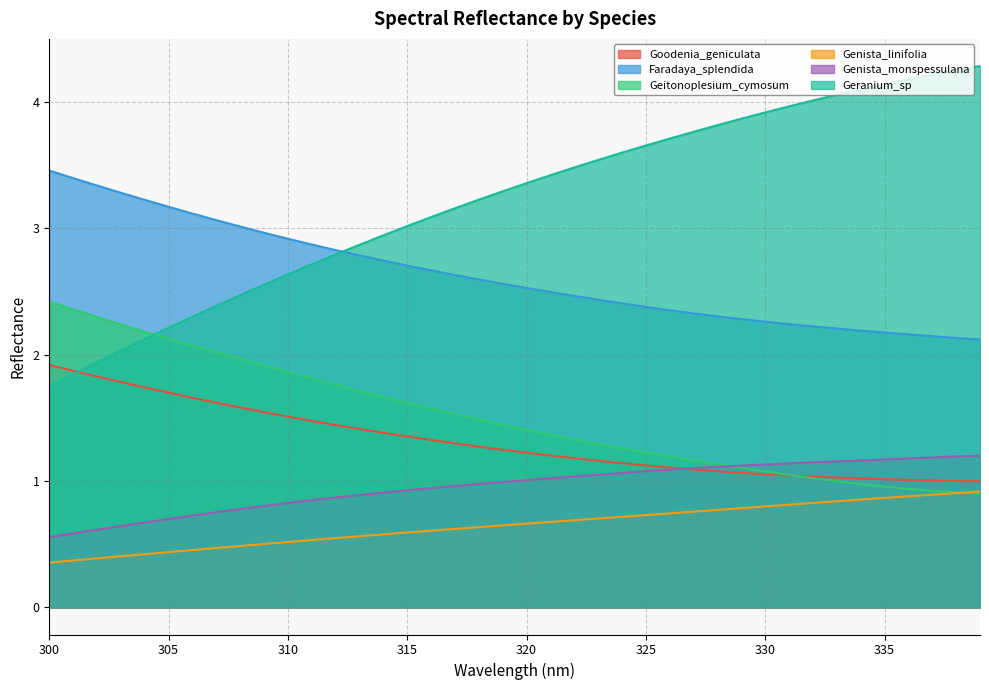

How many data points in Geranium_sp are less than 3?

15